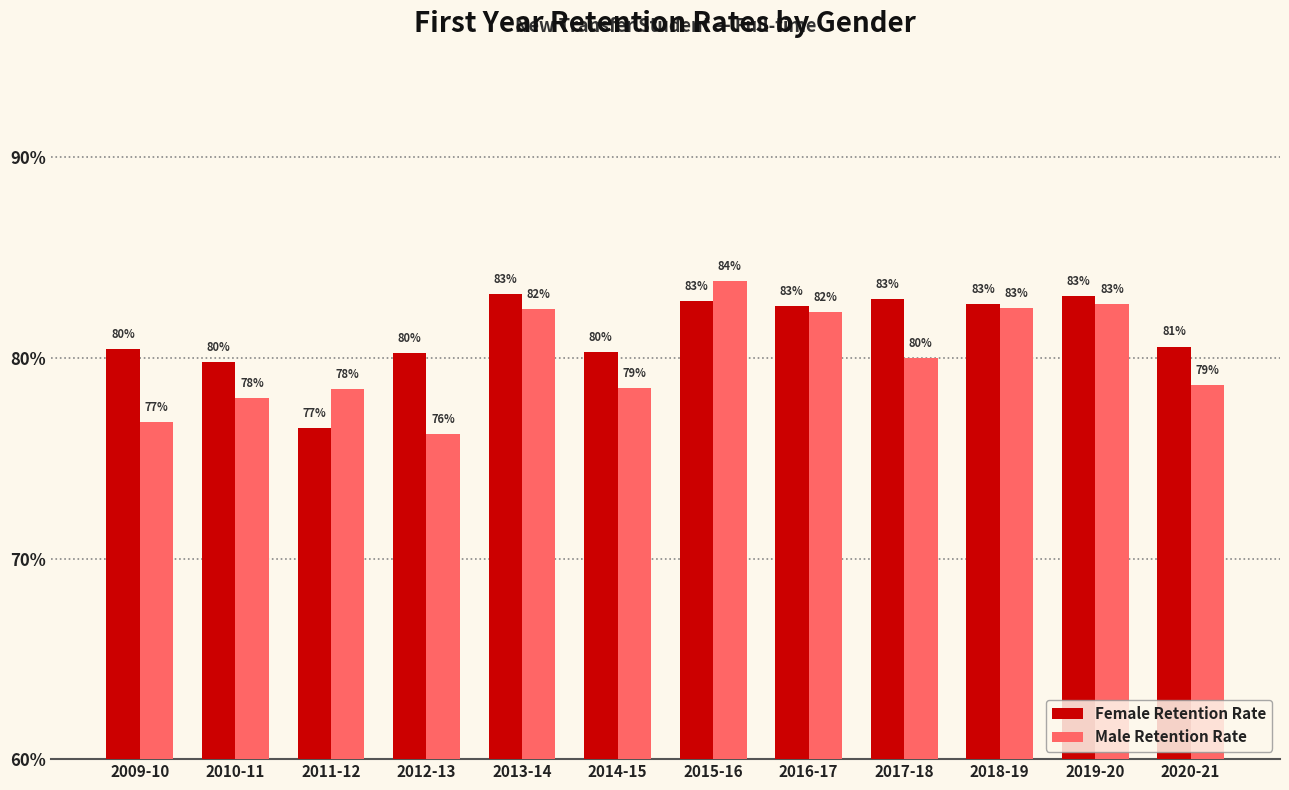

What are all the series names shown in the legend?

Female Retention Rate, Male Retention Rate